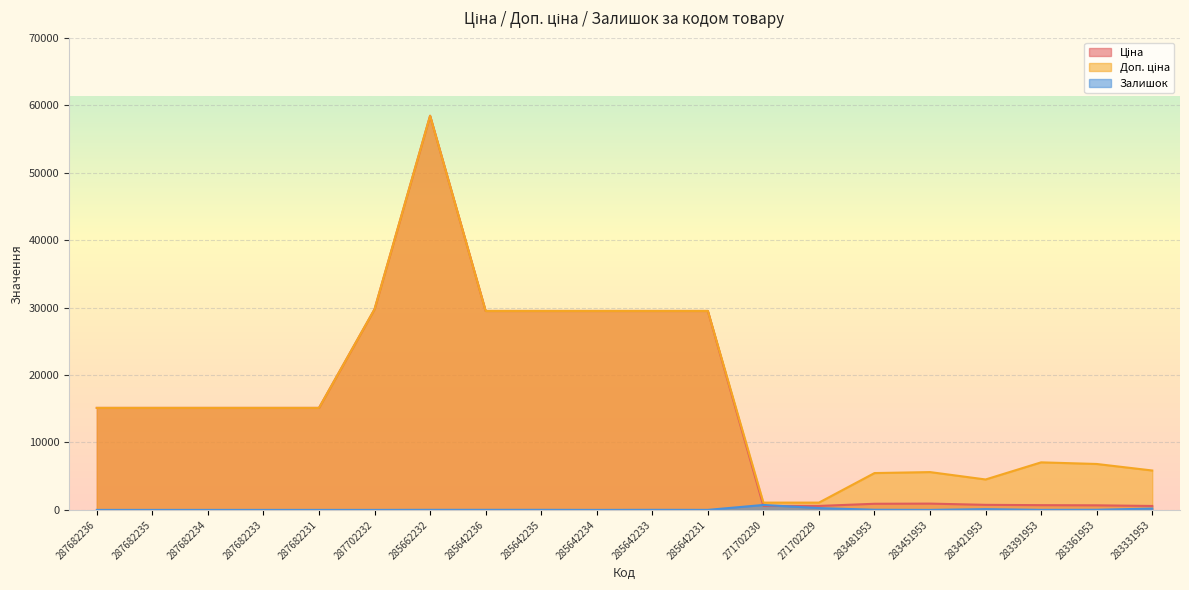

Which category has the lowest value in the Залишок series?

287682236